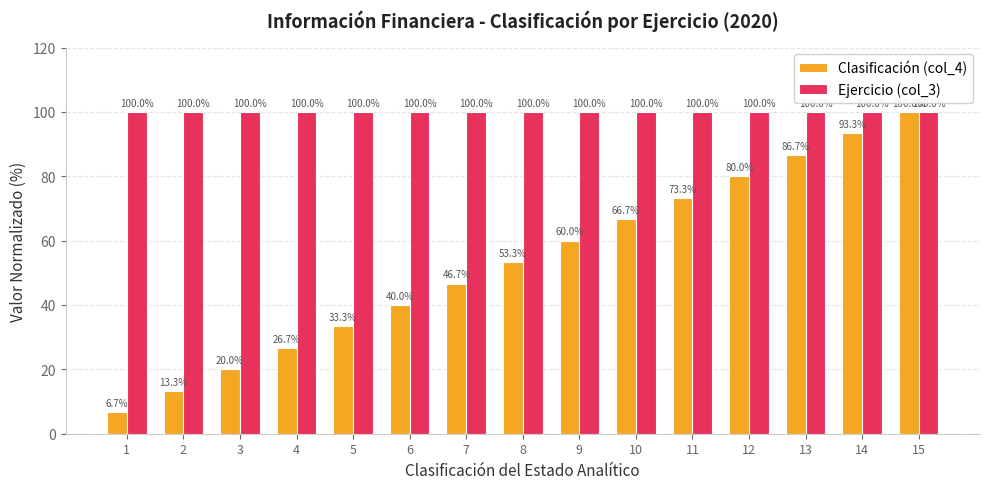

How many data points does each series have?

15